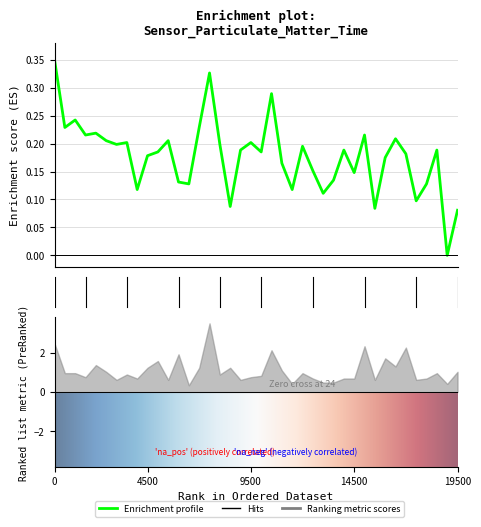

The chart shows a value of 0.1 at 01:03. True or false?

True